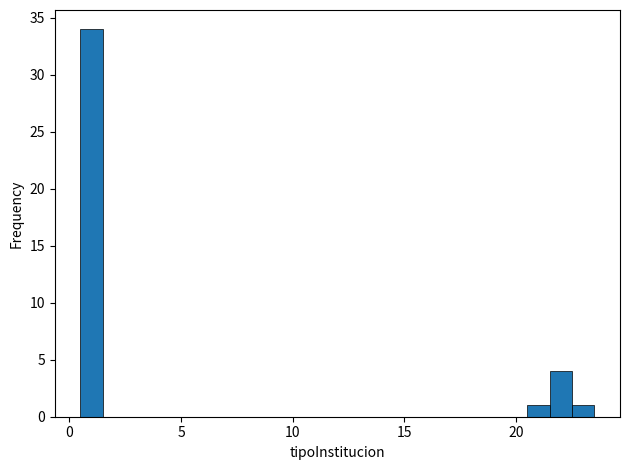

Read against the x-axis, roughly where is the centre of the tallest bar?

1.0